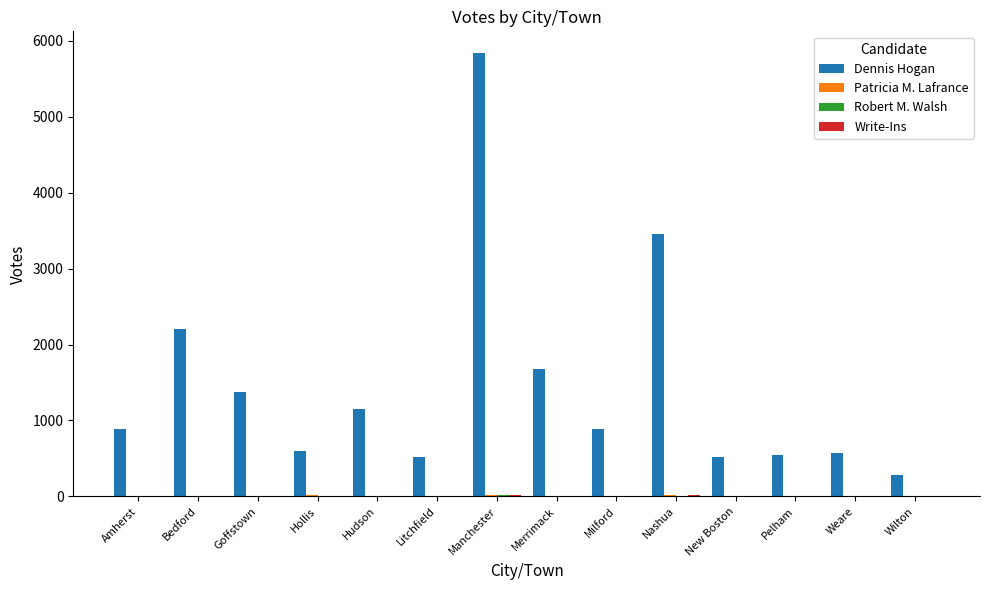

Between Manchester and Weare, which series saw the biggest shift?

Dennis Hogan